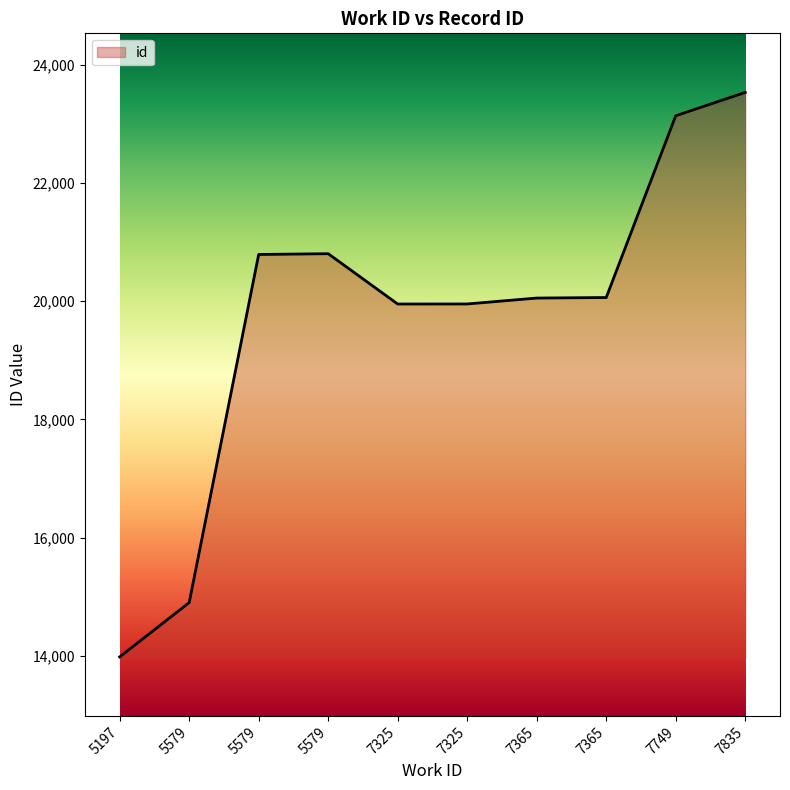

Does the chart display data point markers on the line(s)?

No